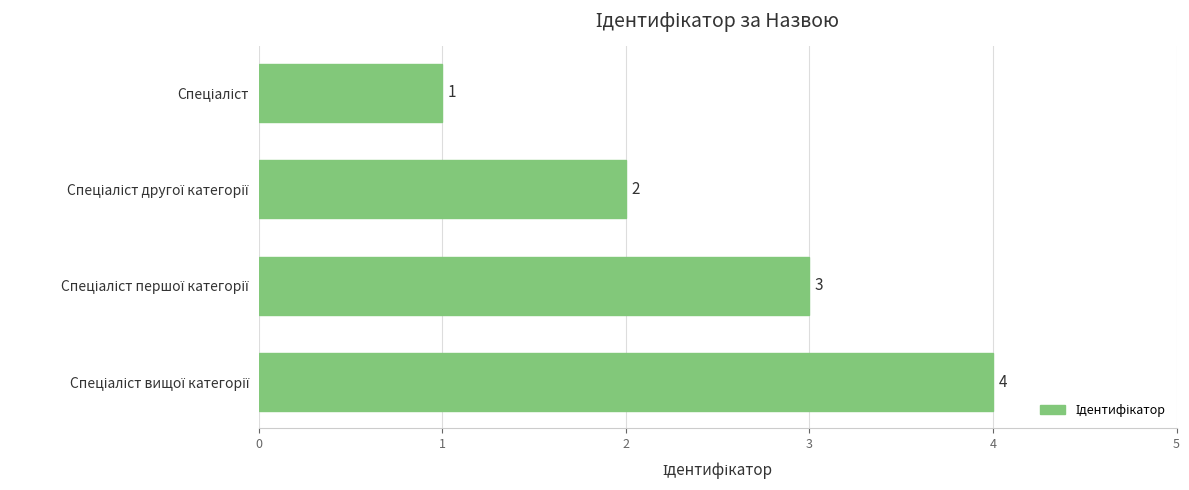

What is the value of the 2nd bar from the top?

2